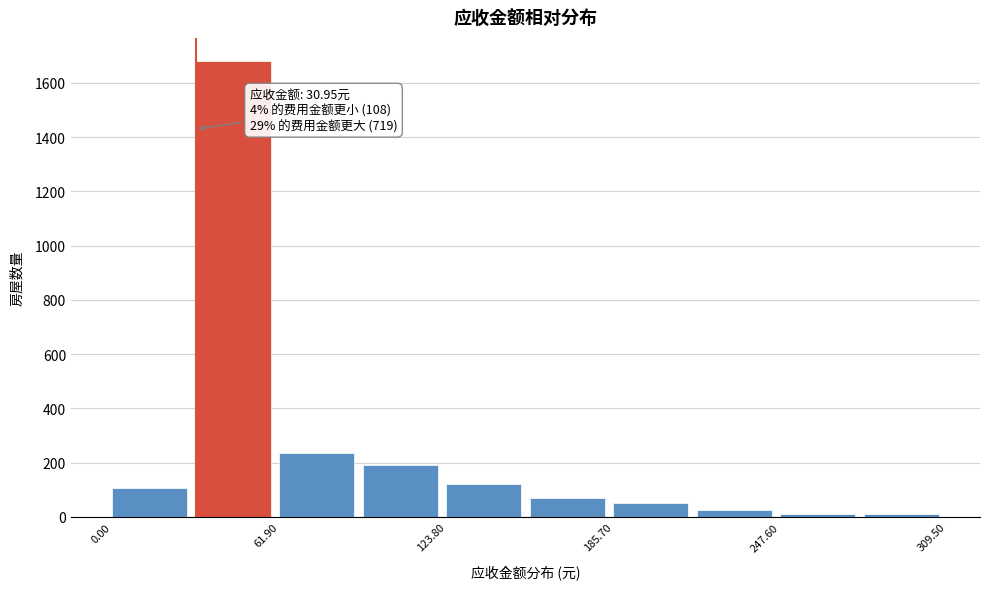

Around what value on the x-axis is the tallest bar? Give the approximate position of its centre, as read against the axis.

40